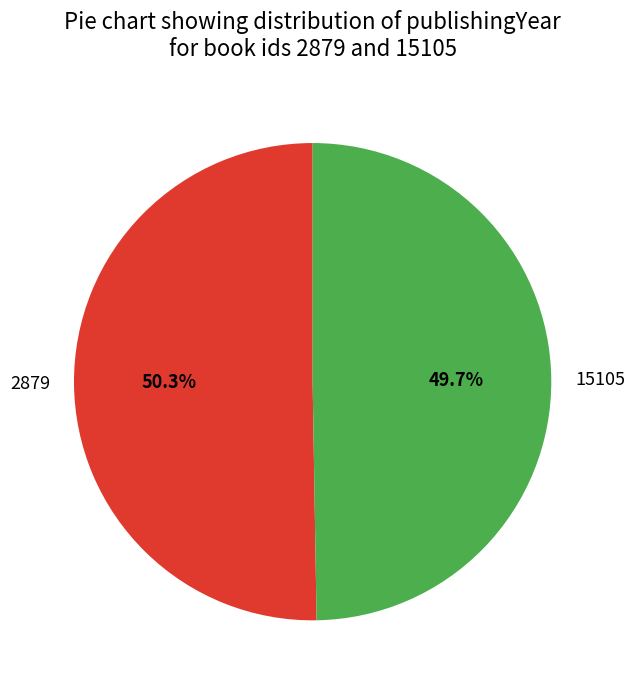

Is the sum of 15105 and 2879 greater than half?

Yes